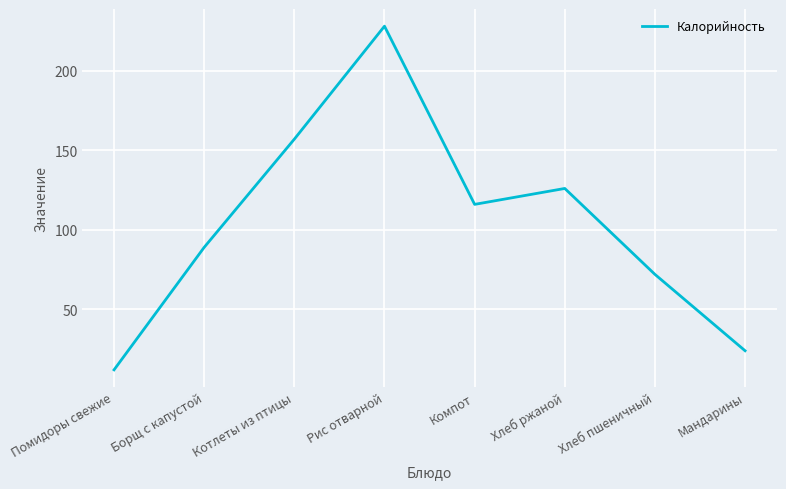

At which category does the data reach its first local peak?

Рис отварной